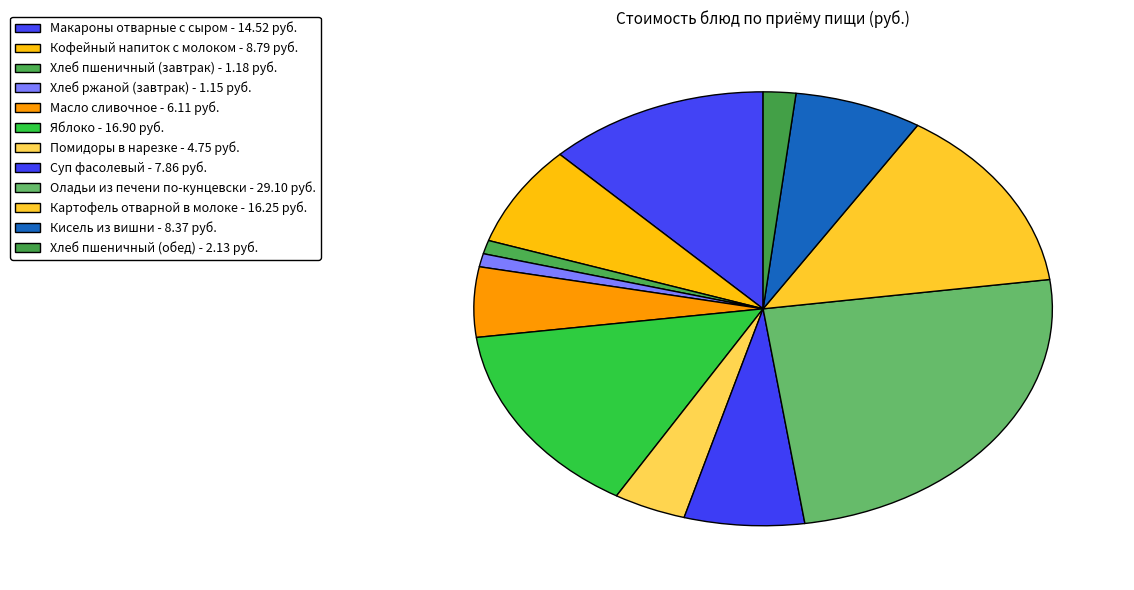

Approximately how many times larger is the value at Суп фасолевый compared to Картофель отварной в молоке?

0.5